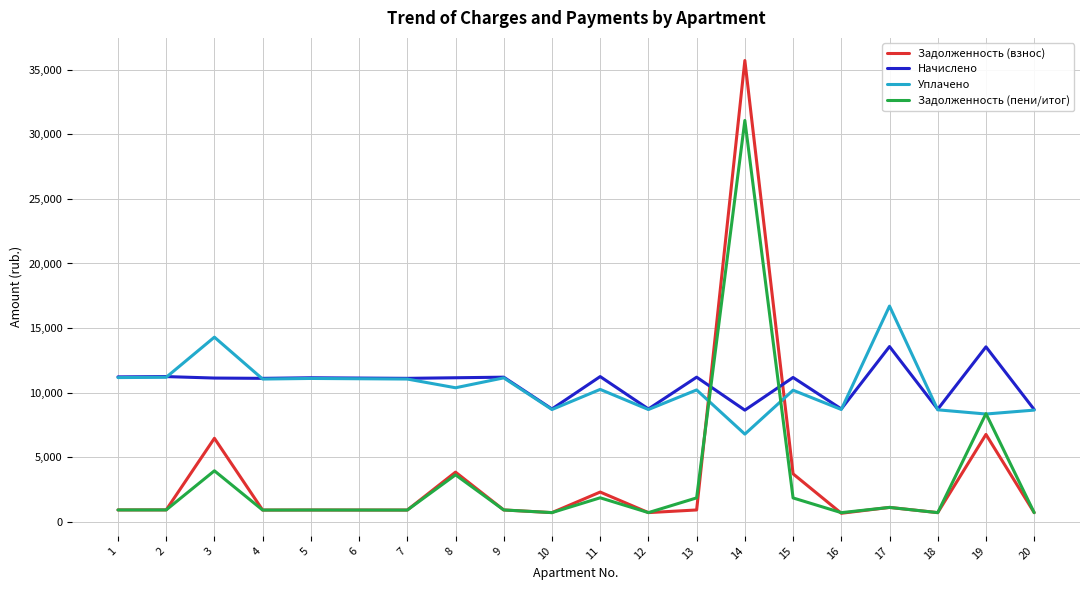

True or false: Начислено has a value of 7116.9 at 6.

False